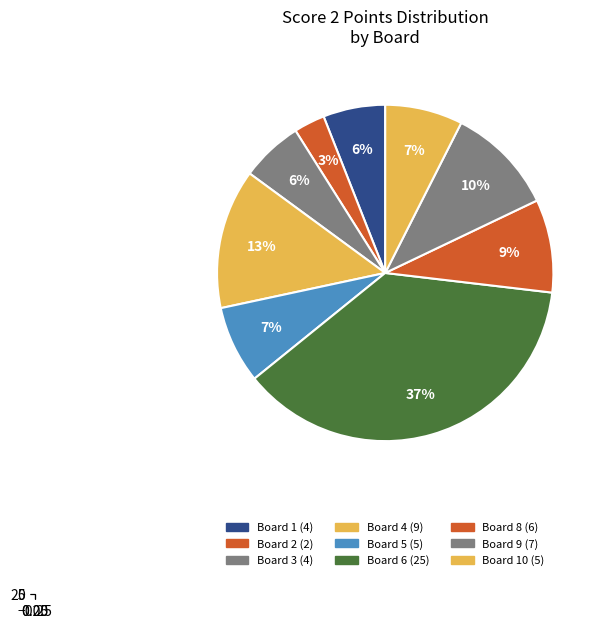

Does Board 6 represent more than half of the total?

No